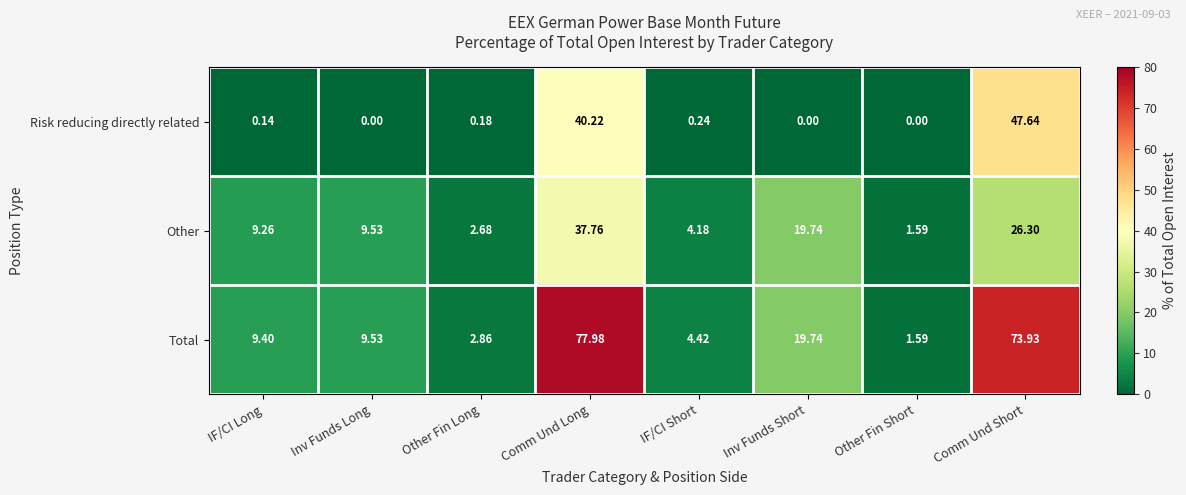

Where is Other nearest to the value 19?

Inv Funds Short